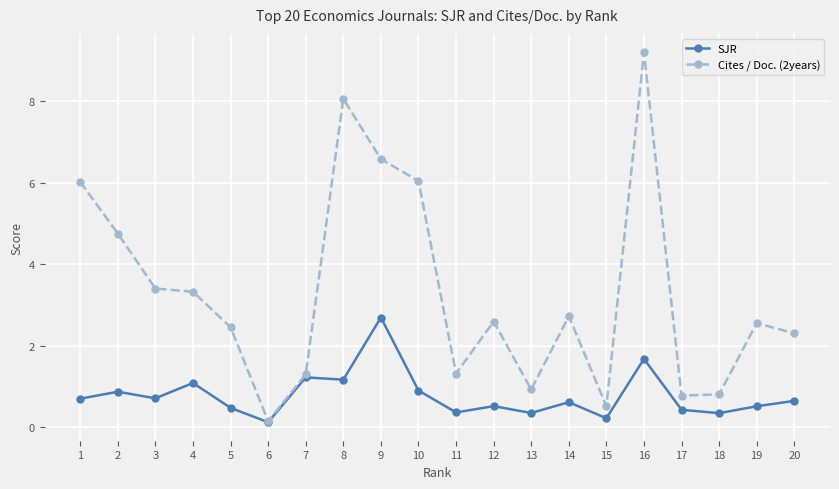

How many values in the Cites / Doc. (2years) series are below 2?

7